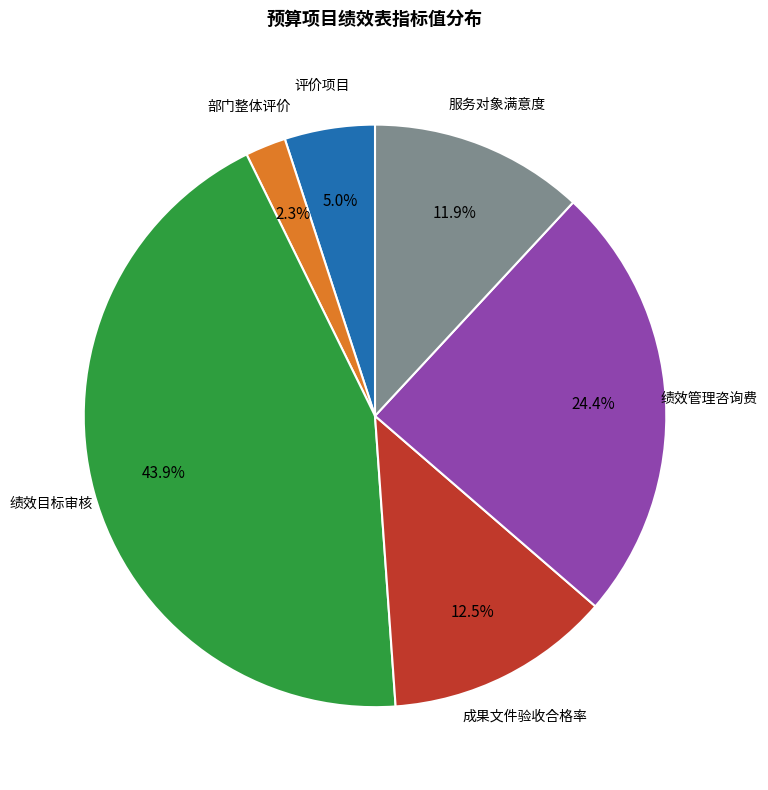

What is the ratio of the value at 绩效目标审核 to the value at 服务对象满意度?

3.7